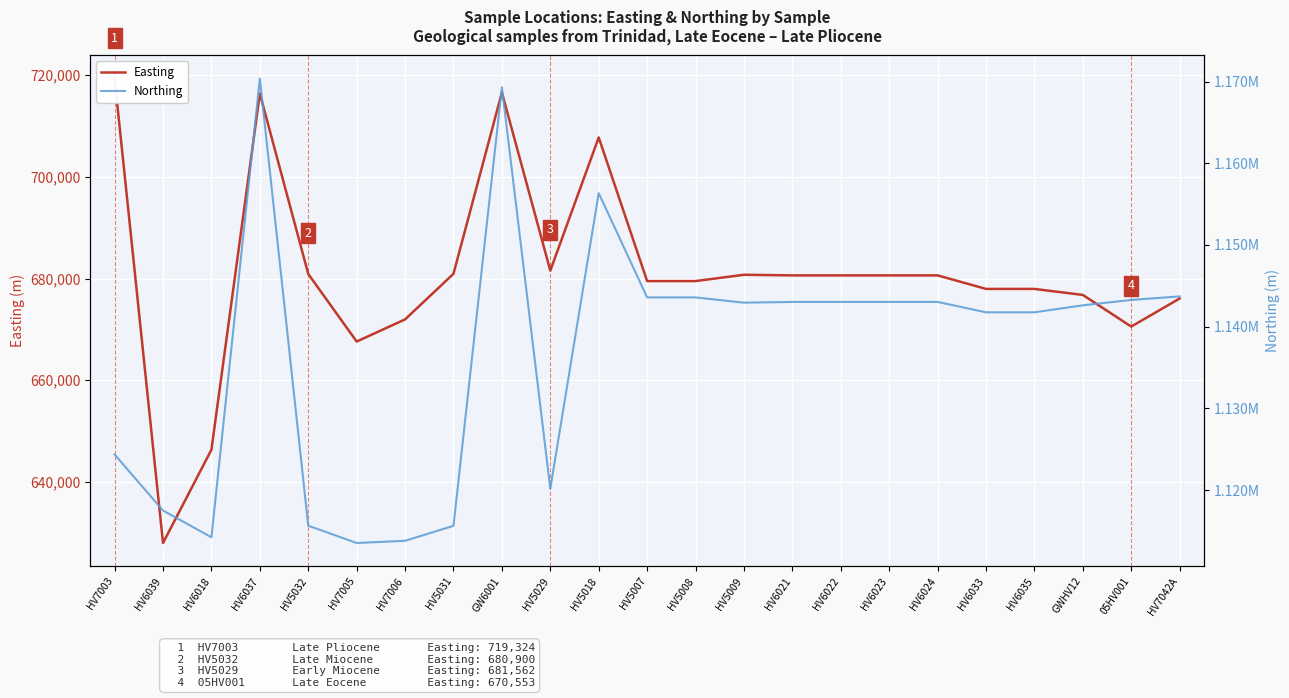

Does the chart display data point markers on the line(s)?

No